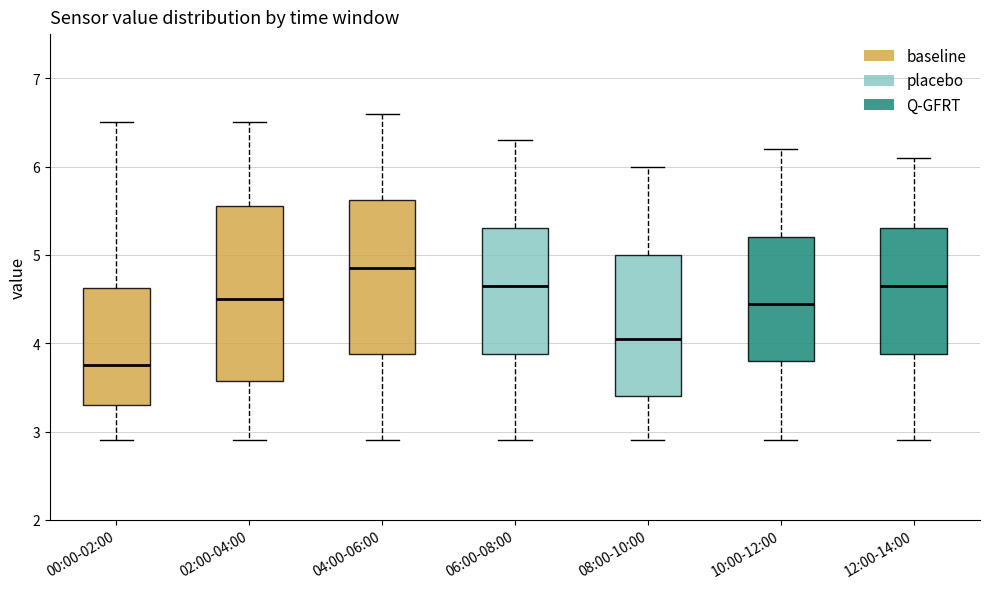

Where is the lower edge of the box for 02:00-04:00 on the y-axis? The values are not printed on the chart, so give them approximately, as read against the axis.

3.6